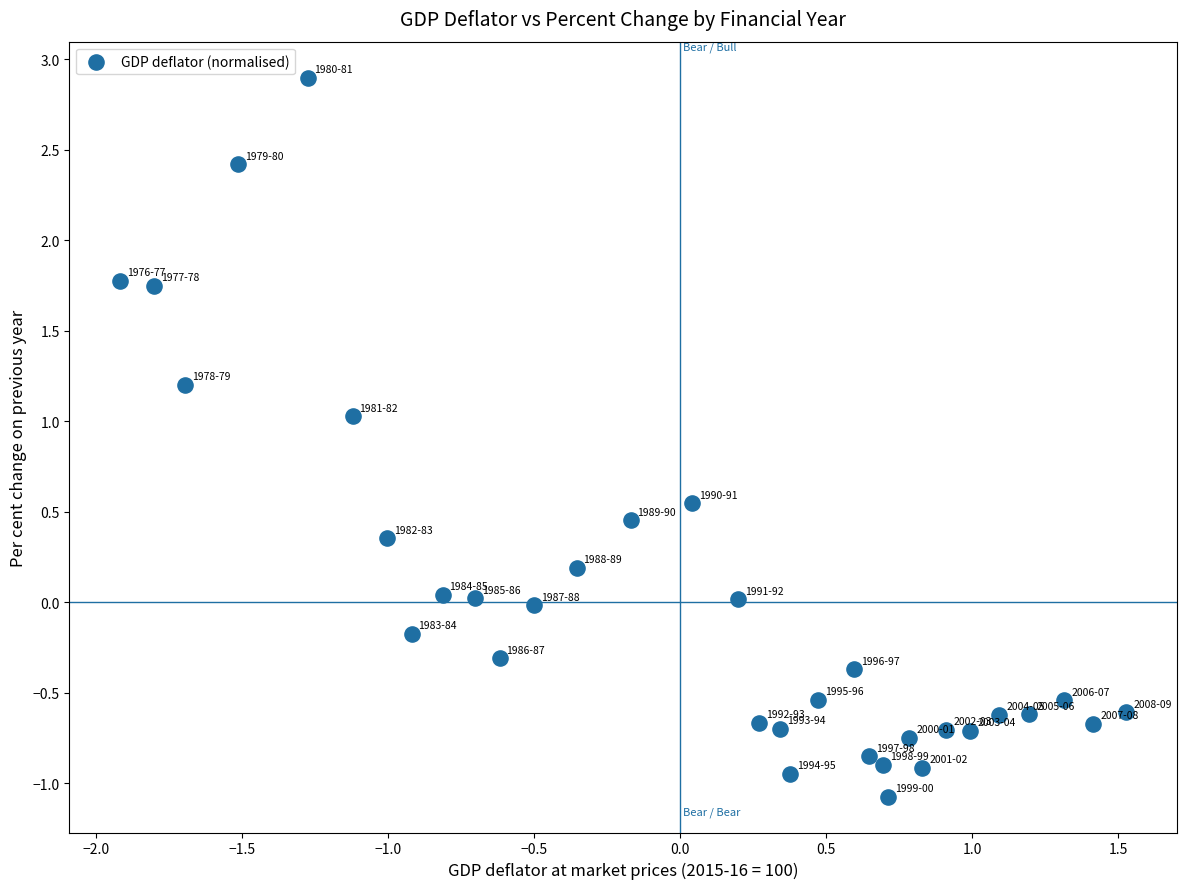

What is the range of Y values (max minus min)?

4.0